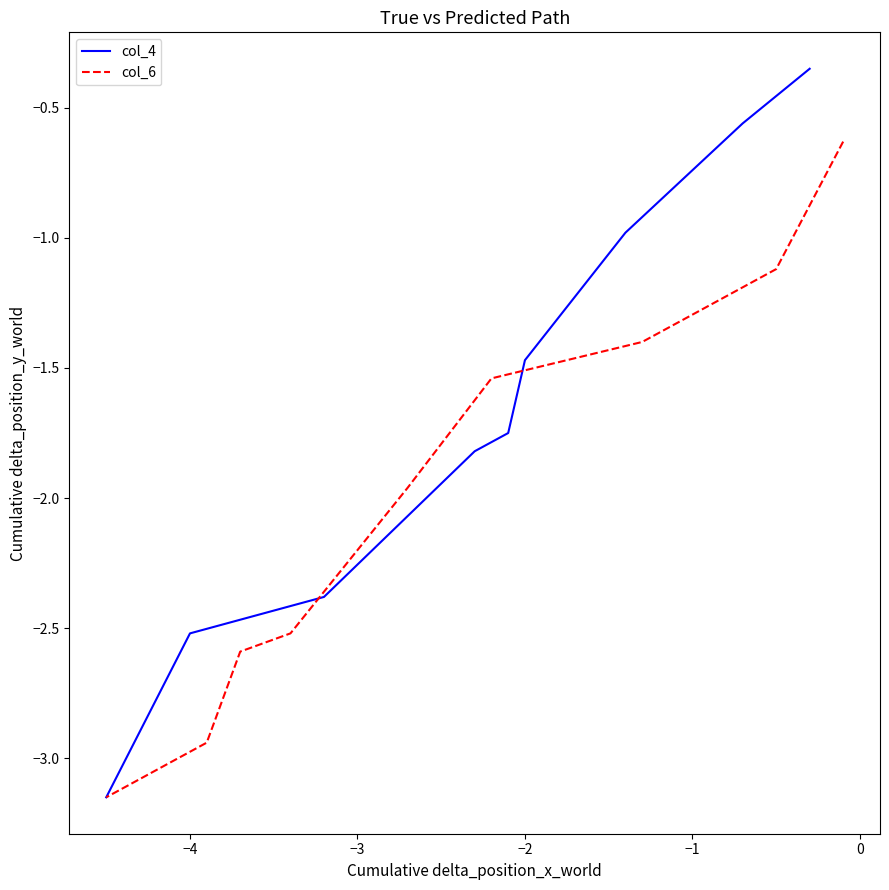

What is the label of the 3rd point from the left?

−3